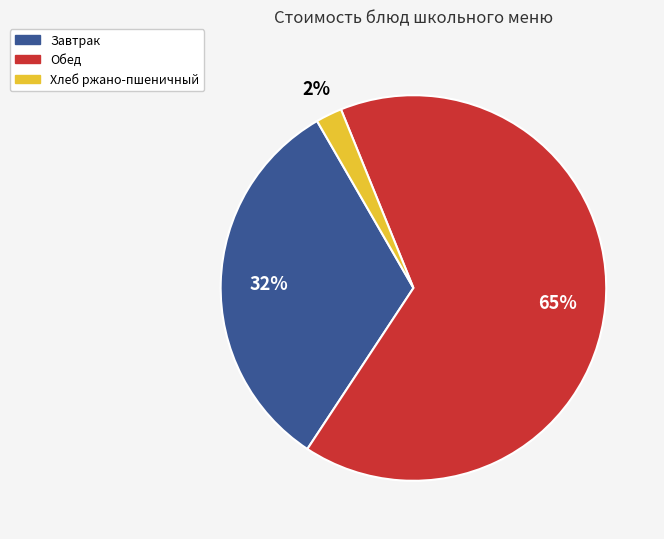

Is there any slice that represents more than half of the pie?

Yes